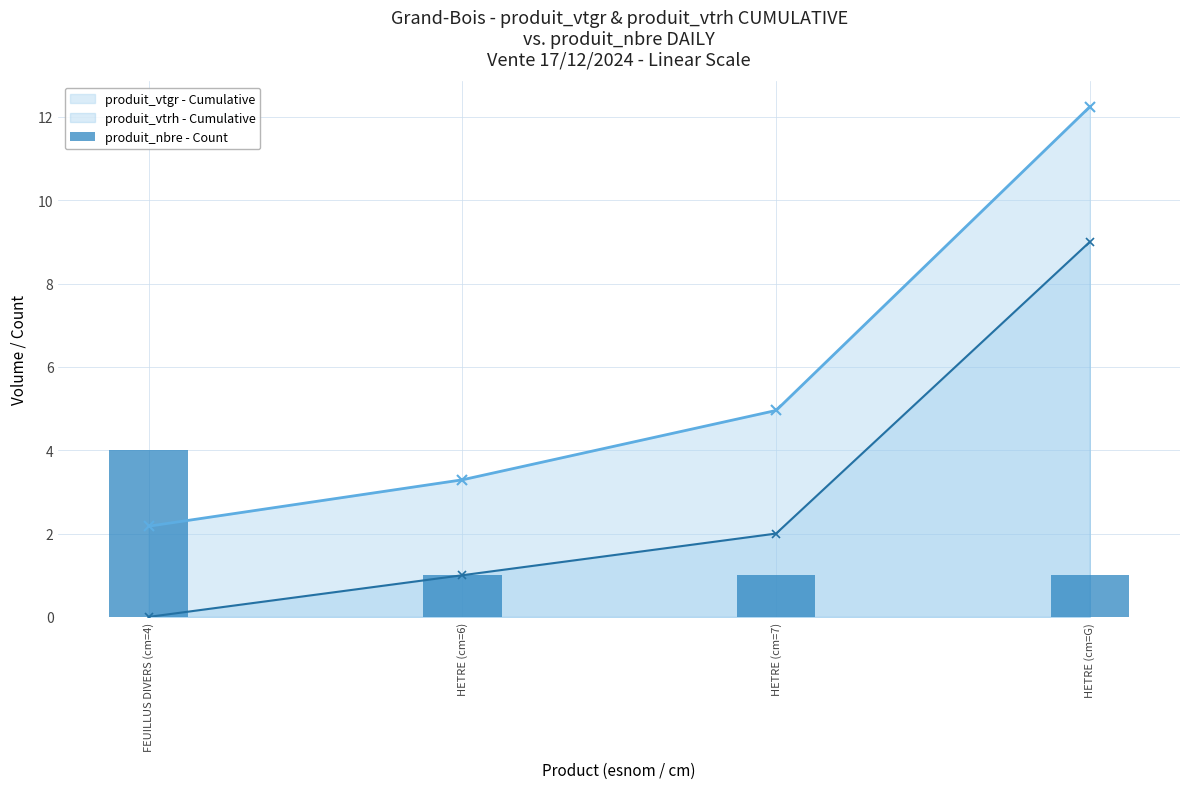

What is the value of the 4th bar from the left?

1